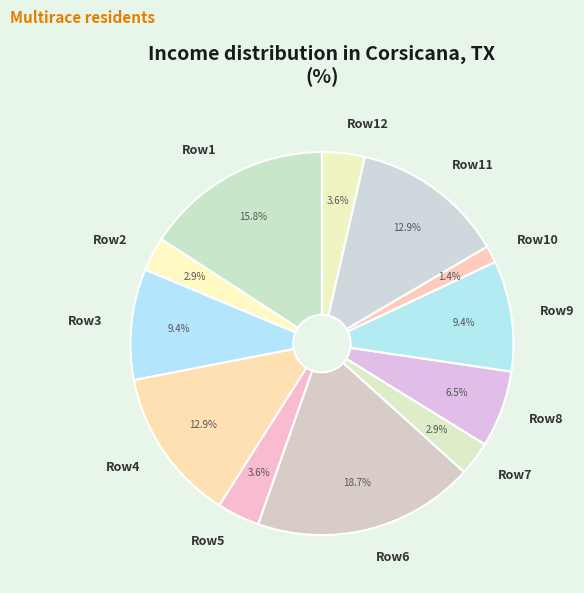

Which slice is the smallest?

Row10